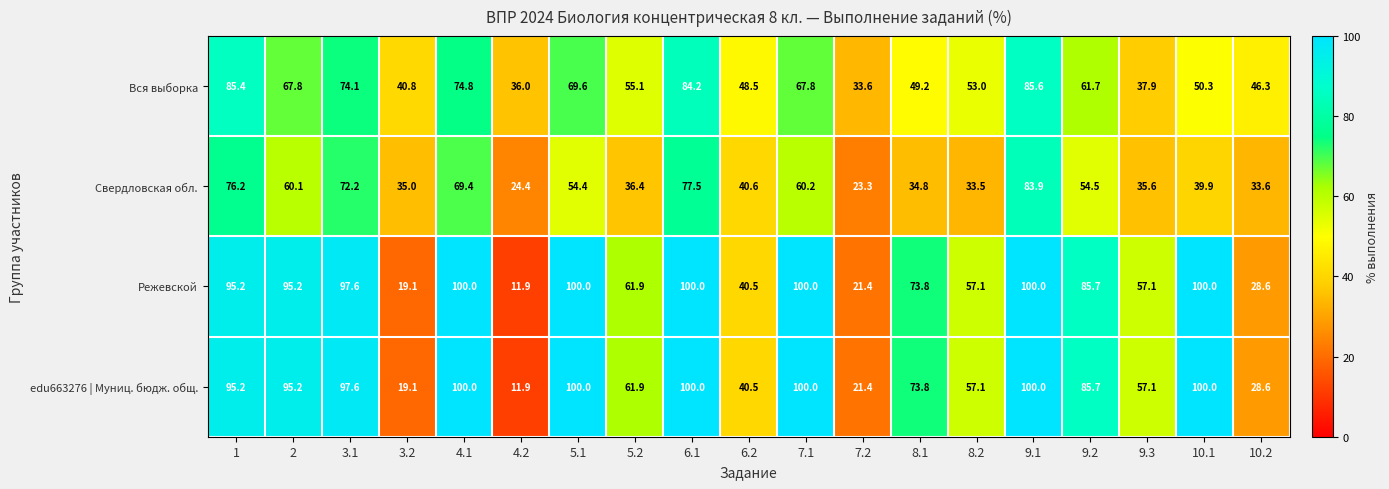

What is the lowest value of the edu663276 | Муниц. бюдж. общ. series?

11.9